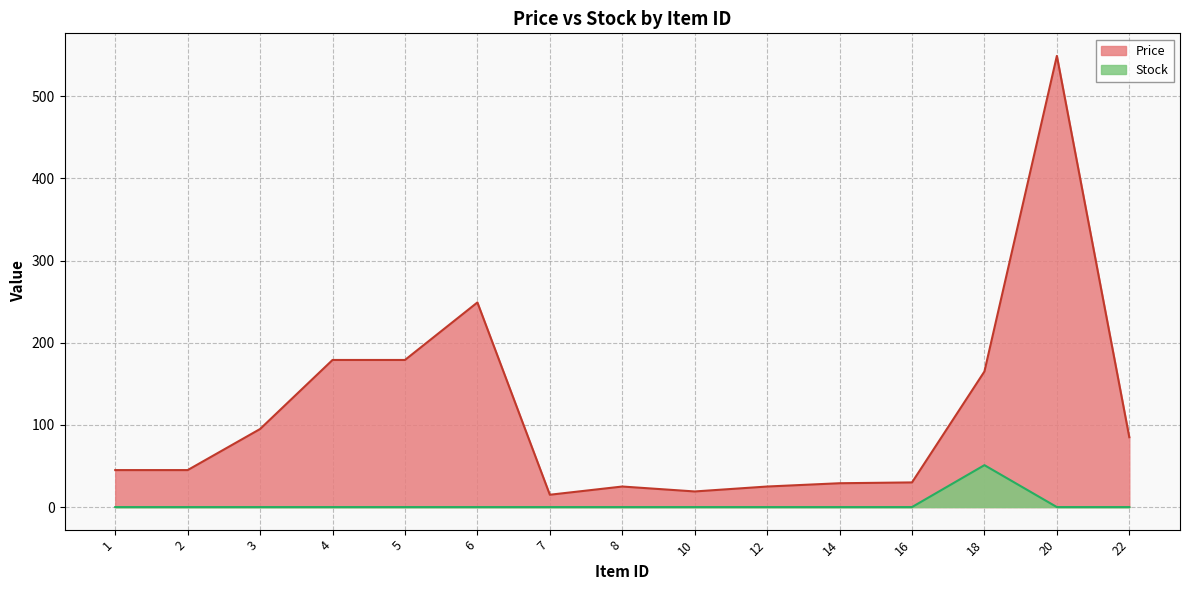

Which has a higher value, 20 or 18?

20